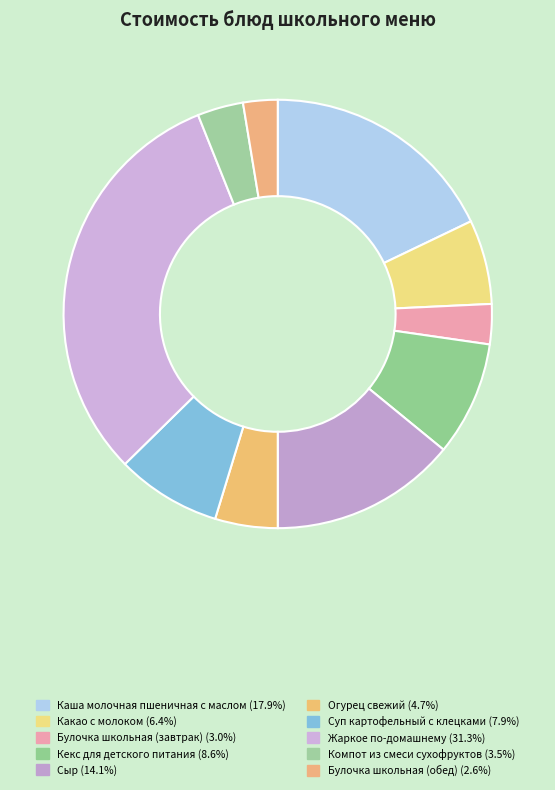

Do Каша молочная пшеничная с маслом and Огурец свежий together represent more than half of the pie?

No